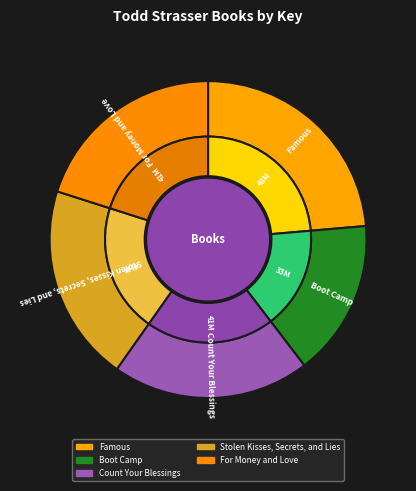

To the nearest percent, what portion does Famous represent?

24%